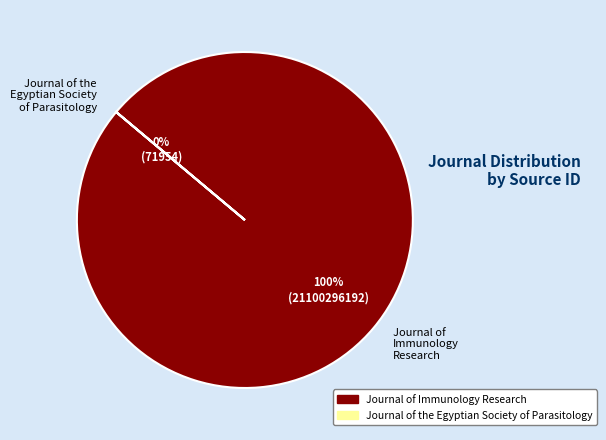

Combined, what portion of the pie is Journal of the Egyptian Society of Parasitology and Journal of Immunology Research?

100.0%